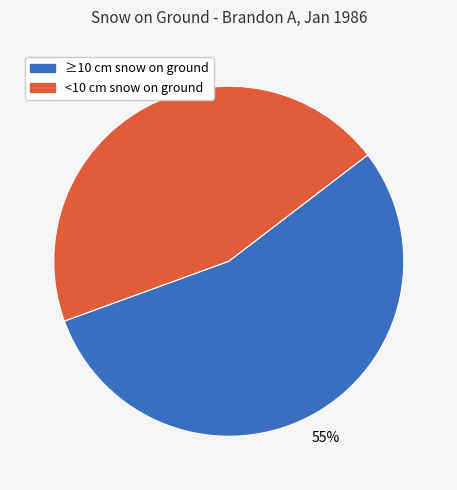

Count the number of slices in the pie.

2